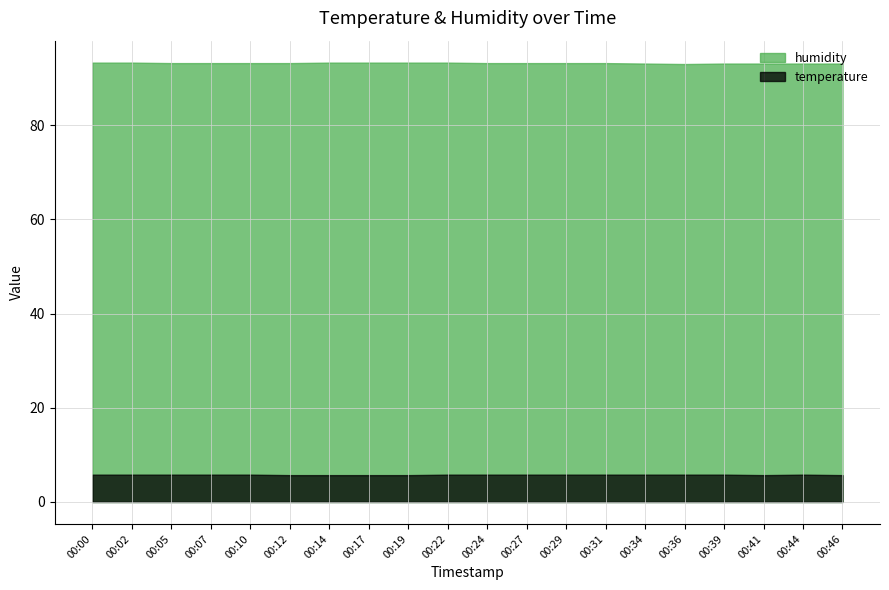

True or false: humidity and temperature intersect in this chart.

False